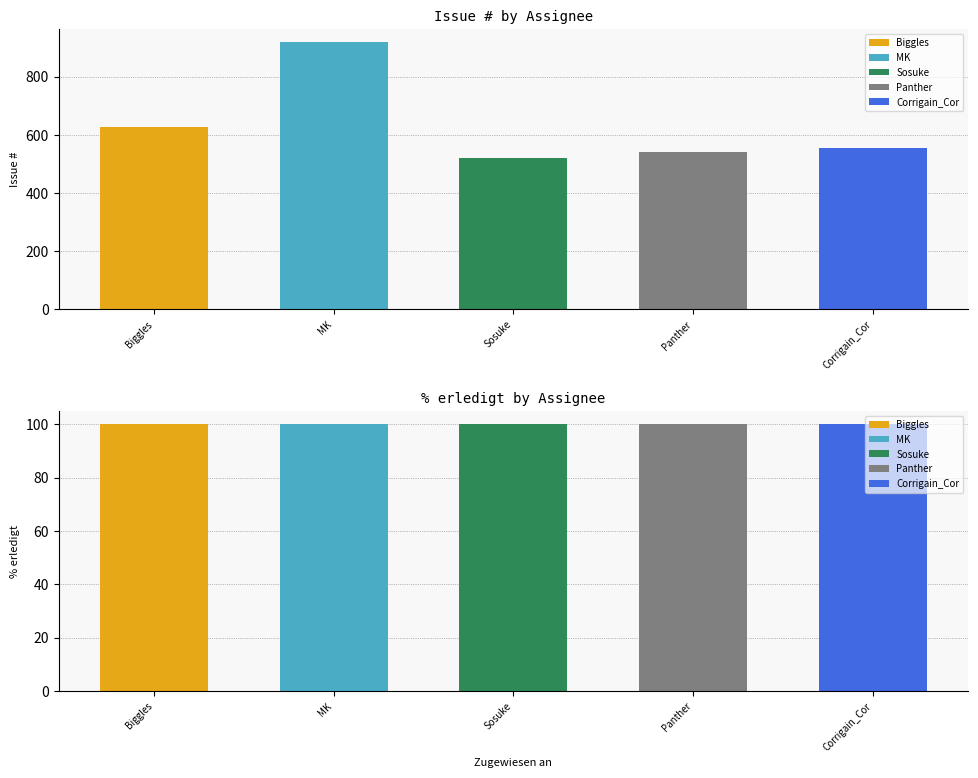

Which series has the largest total across all categories?

Issue #